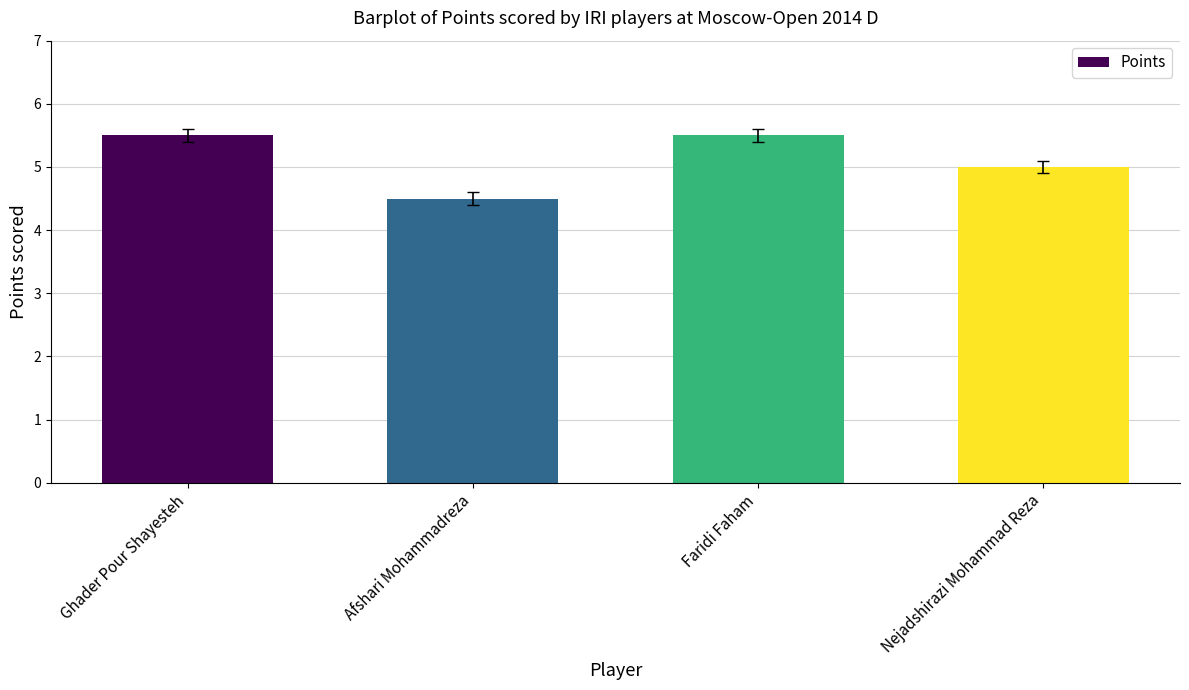

What is the approximate value at Afshari Mohammadreza?

4.5